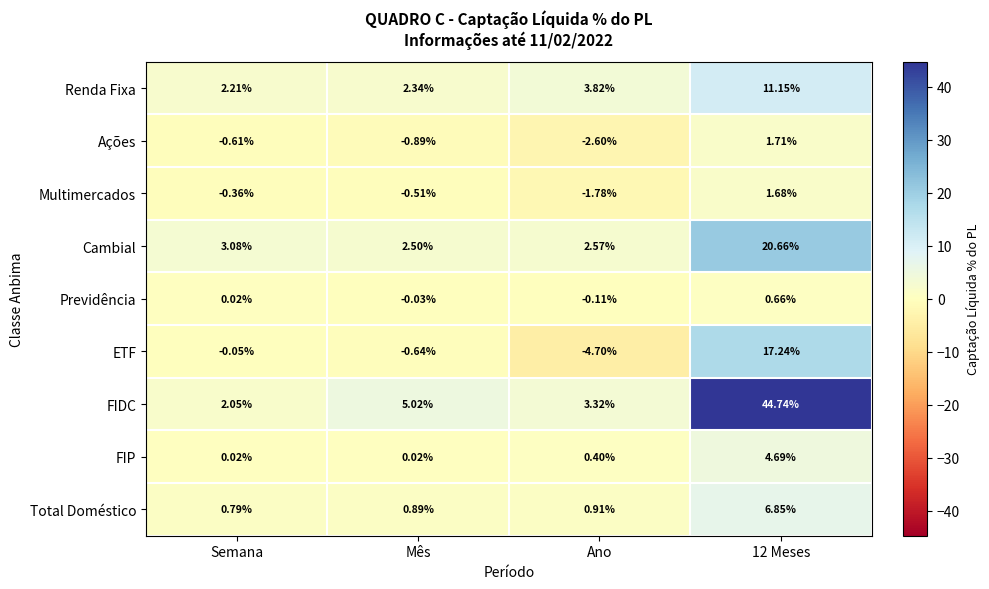

At which label does Cambial first exceed 3?

Semana